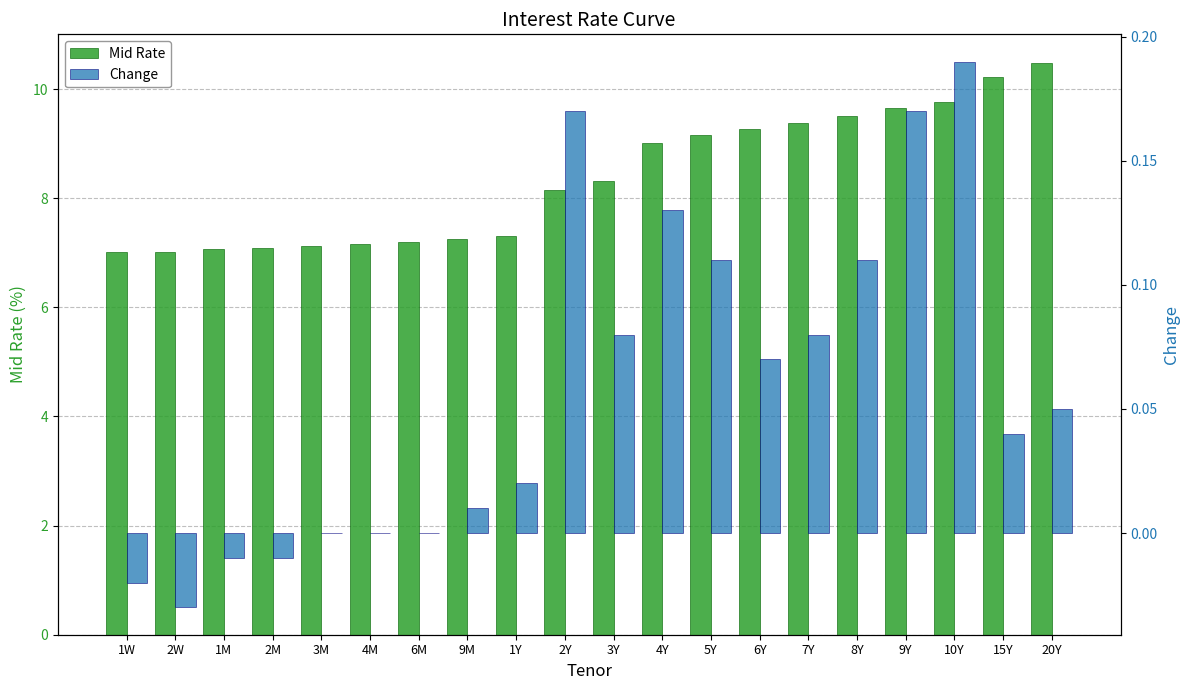

Which series has the largest range (max minus min)?

Mid Rate